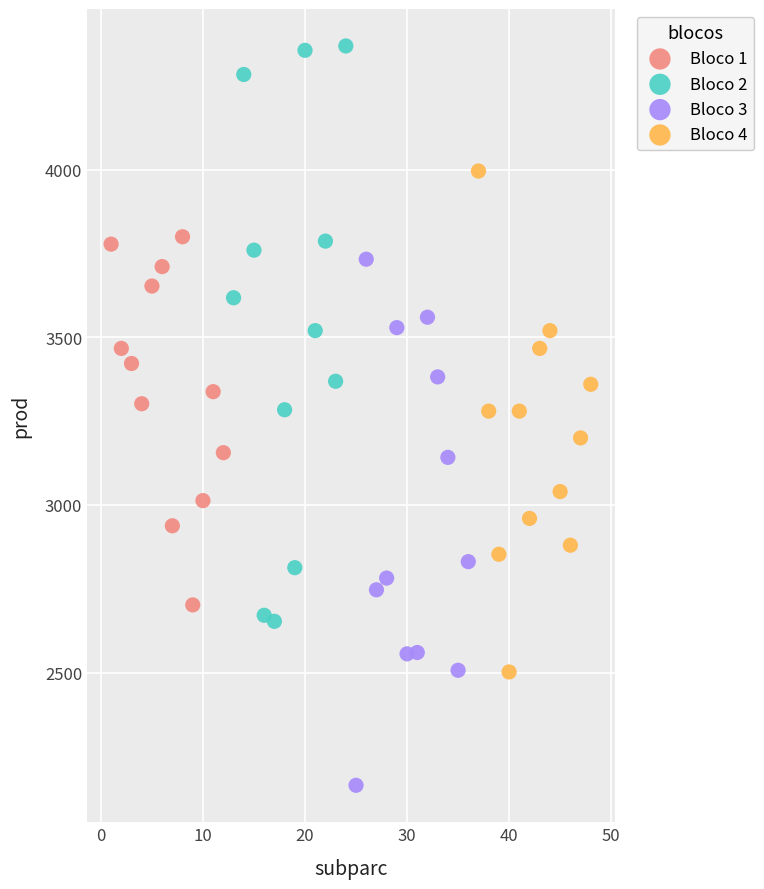

Which series has the widest spread of Y values?

Bloco 2